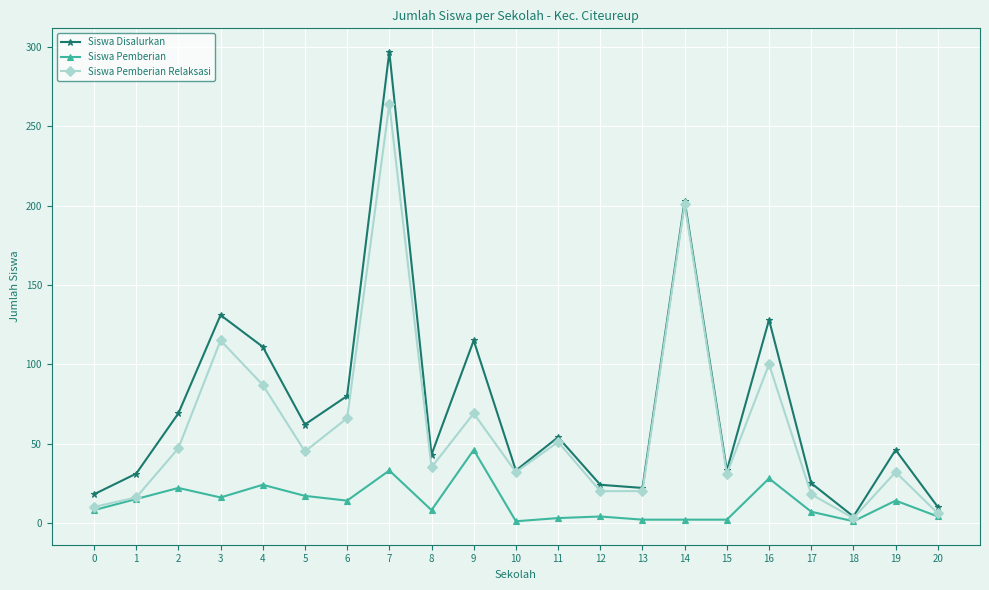

Which series has the widest spread of values?

Siswa Disalurkan